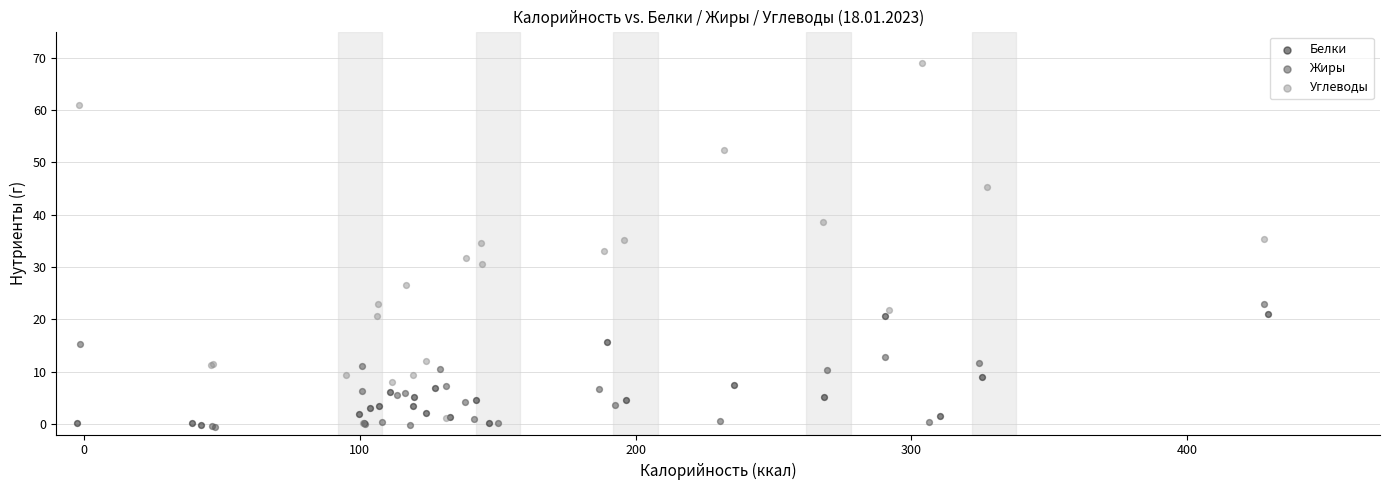

Which series contains the highest Y value?

Углеводы